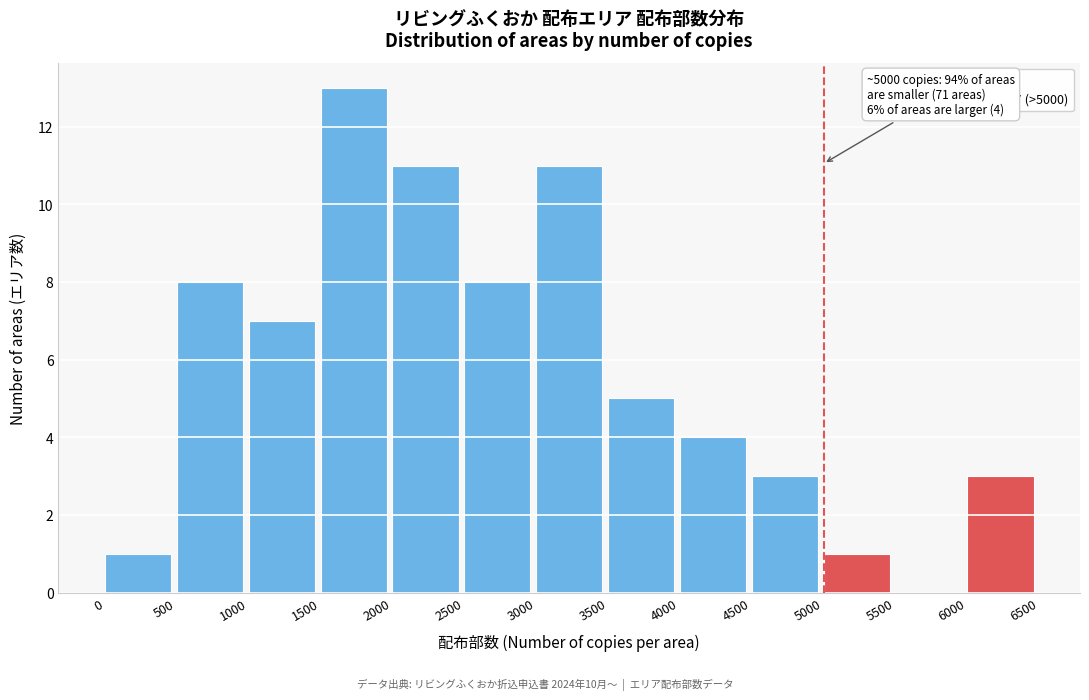

Which range on the x-axis has the tallest bar?

1500 to 2000